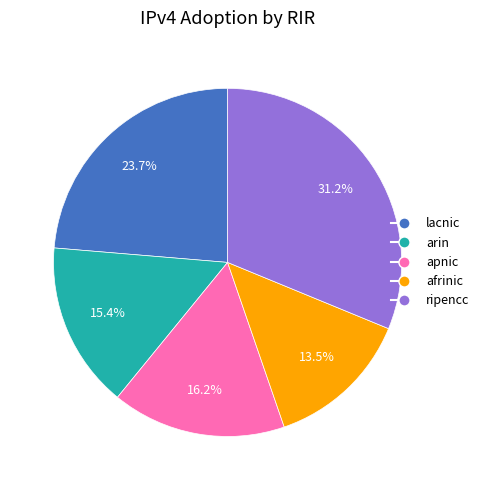

Which category has the smallest portion of the pie?

afrinic